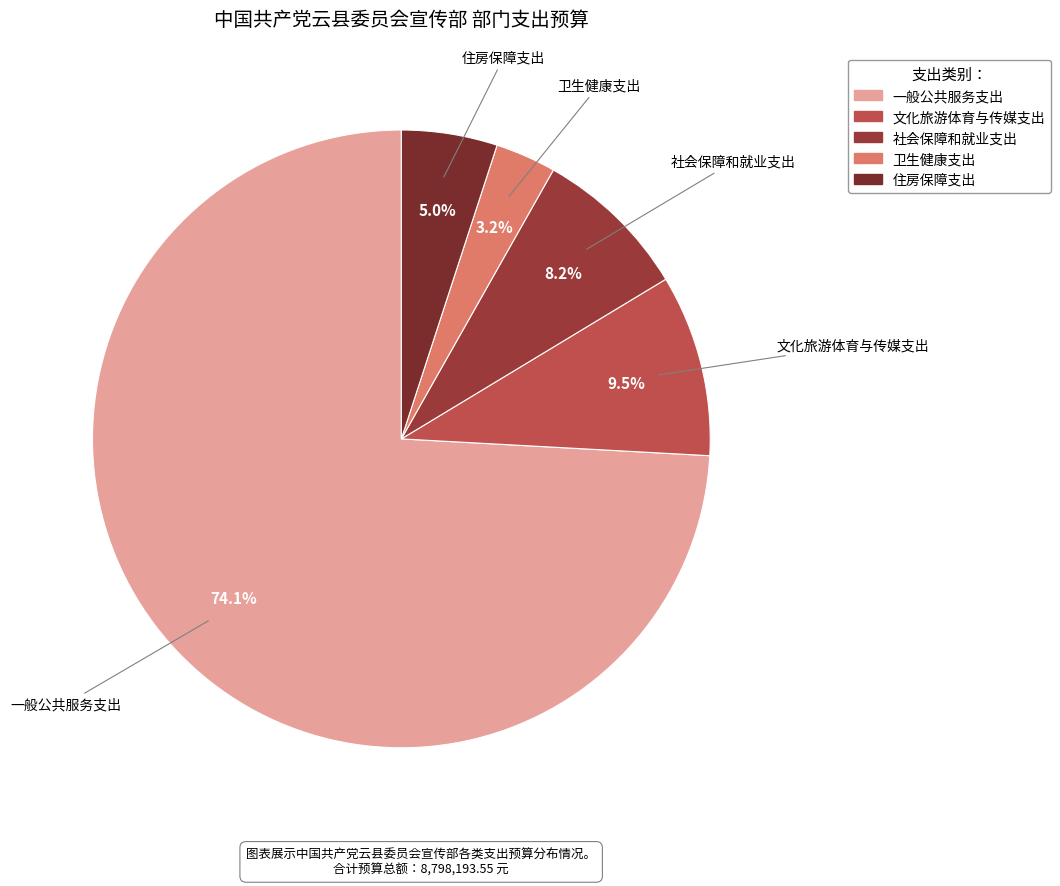

Rank the categories by value from lowest to highest.

卫生健康支出, 住房保障支出, 社会保障和就业支出, 文化旅游体育与传媒支出, 一般公共服务支出